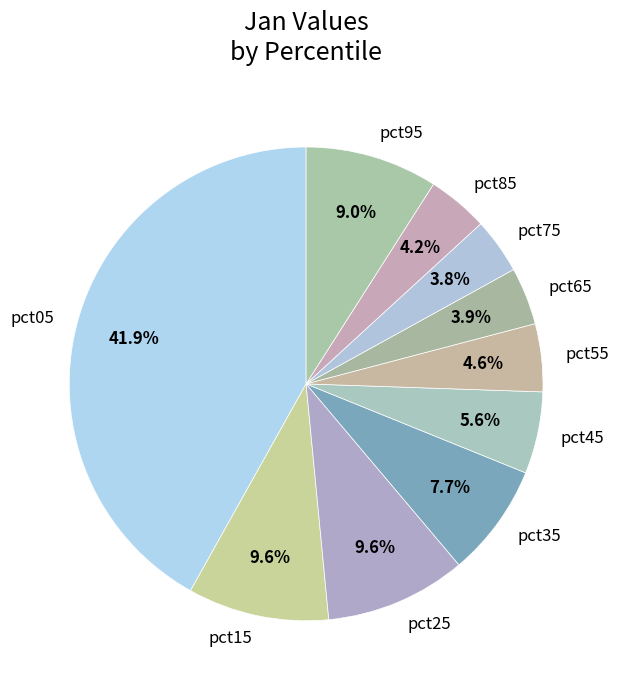

To the nearest percent, what portion does pct15 represent?

10%